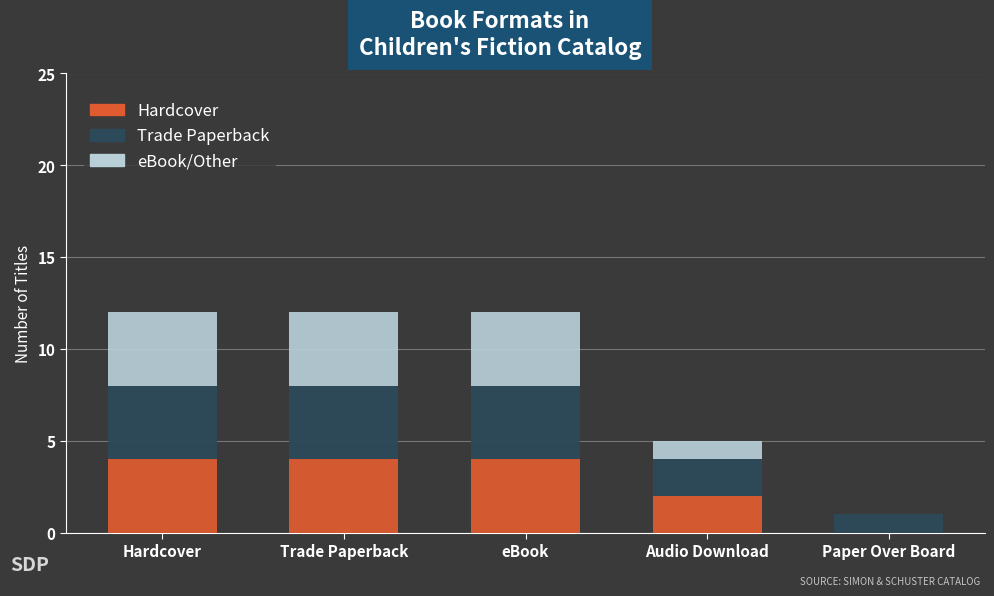

The value of Hardcover at Hardcover is 4. True or false?

True